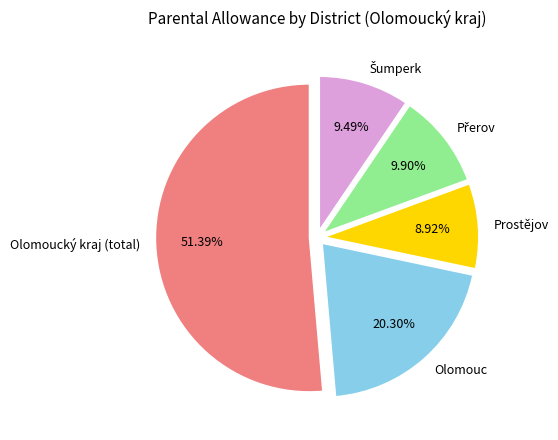

True or false: Olomoucký kraj (total) accounts for 61% of the total.

False